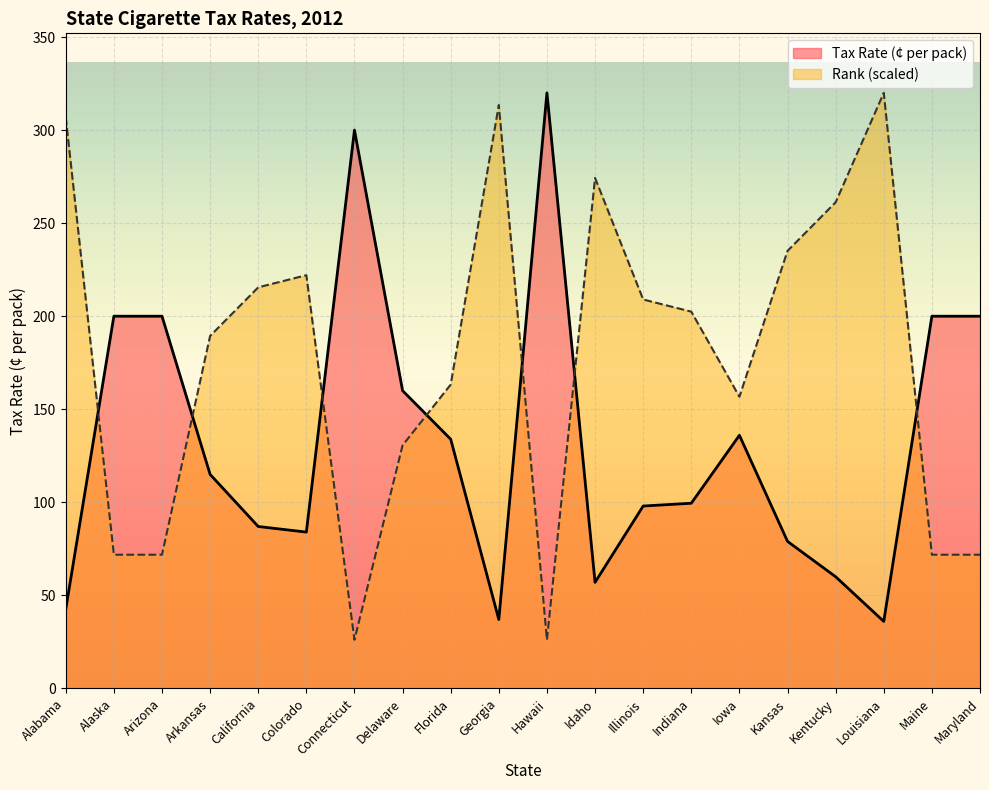

What are all the series names shown in the legend?

Tax Rate (¢ per pack), Rank (scaled)